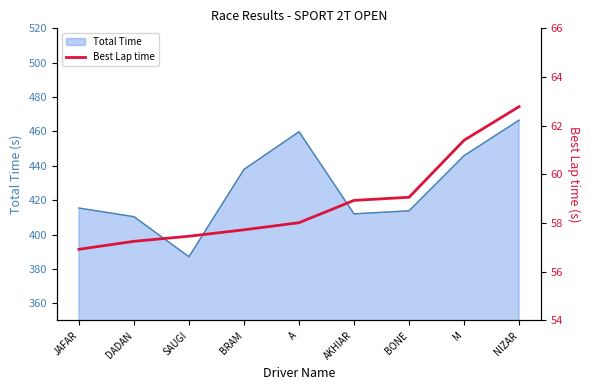

List the labels in order of value, smallest first.

JAFAR, DADAN, SAUGI, BRAM, A, AKHIAR, BONE, M, NIZAR